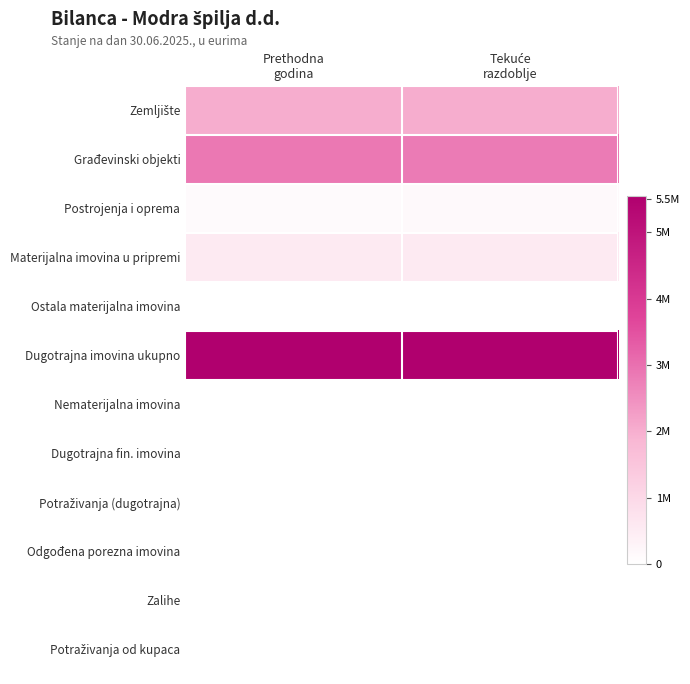

Rank the series by their maximum value, from lowest to highest.

Nematerijalna imovina, Dugotrajna fin. imovina, Potraživanja (dugotrajna), Odgođena porezna imovina, Zalihe, Potraživanja od kupaca, Ostala materijalna imovina, Postrojenja i oprema, Materijalna imovina u pripremi, Zemljište, Građevinski objekti, Dugotrajna imovina ukupno